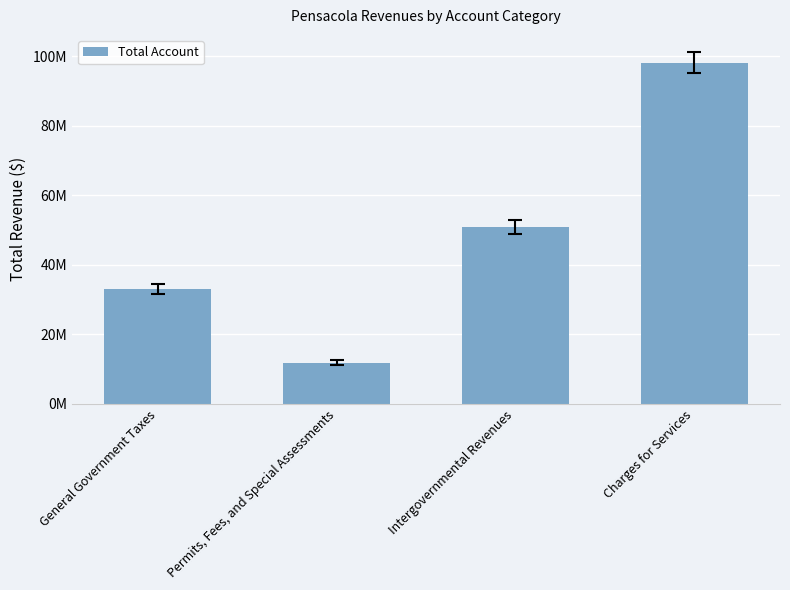

True or false: the data shows 33011206 at General Government Taxes.

True